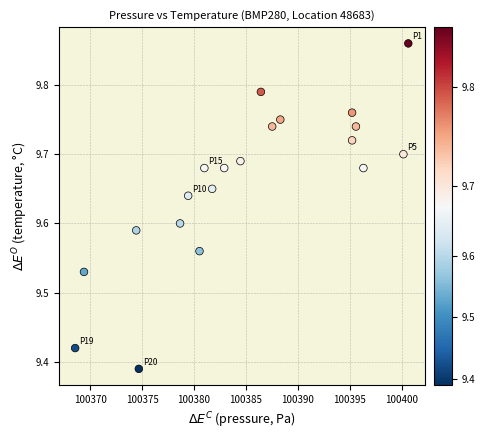

What is the range of X values (max minus min)?

32.1